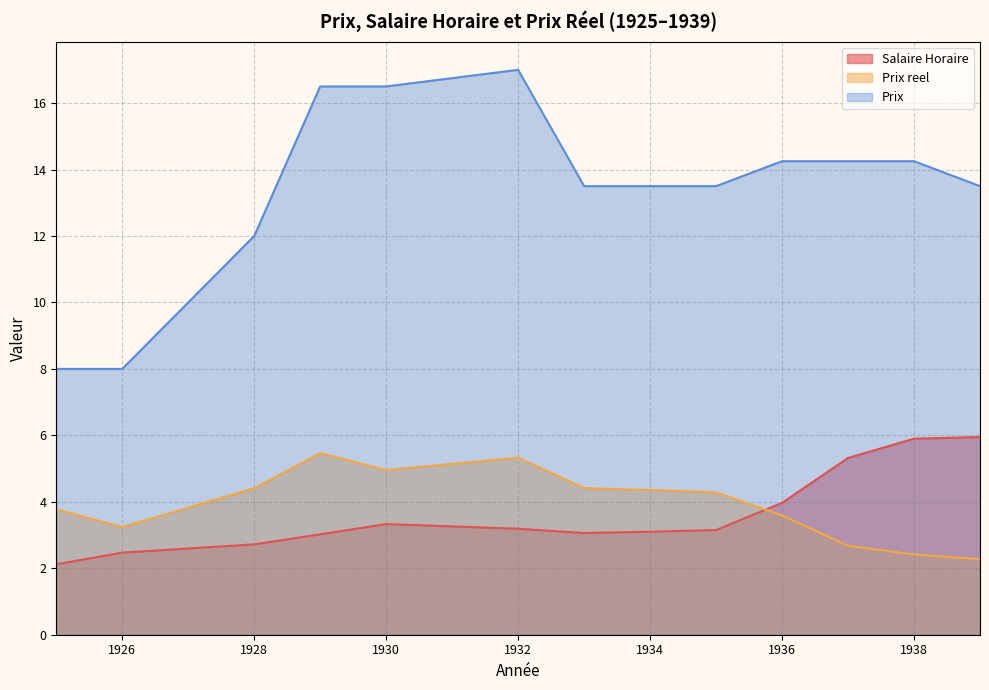

Where does the Prix series first go above 13?

1929